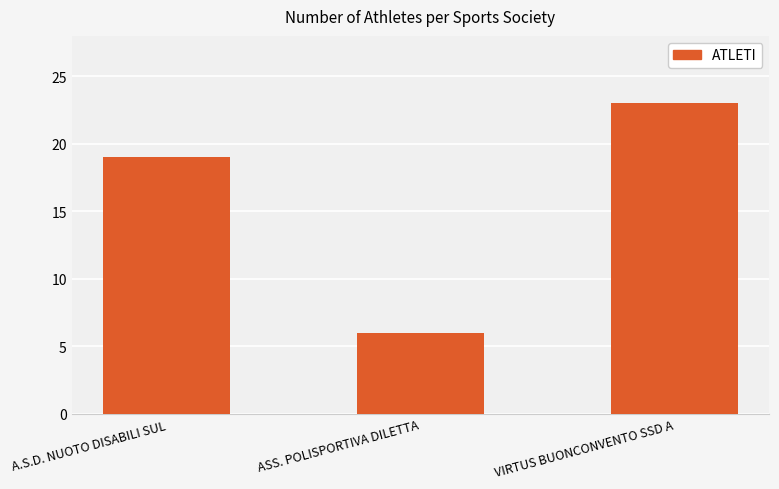

List the labels in order of value, largest first.

VIRTUS BUONCONVENTO SSD A, A.S.D. NUOTO DISABILI SUL, ASS. POLISPORTIVA DILETTA